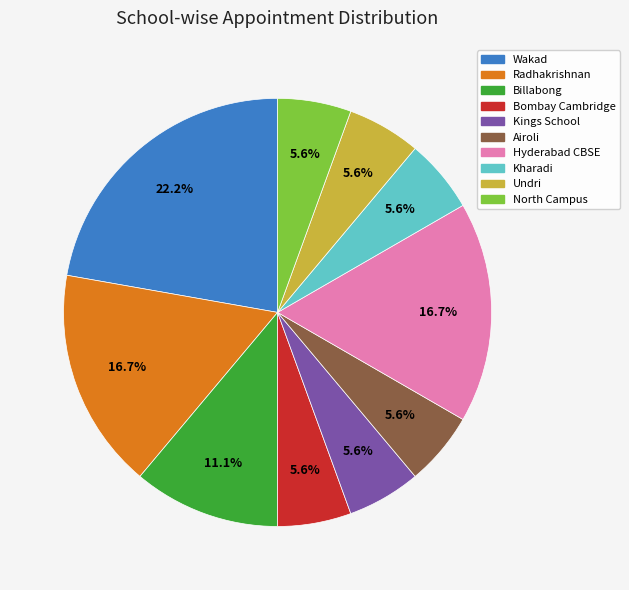

Is there a majority slice in this chart?

No